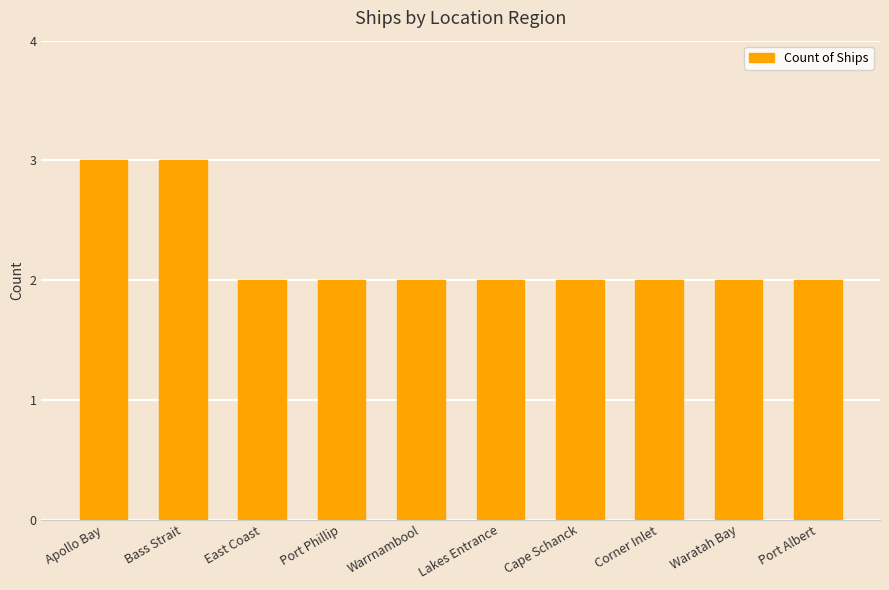

True or false: the data shows 2 at Corner Inlet.

True